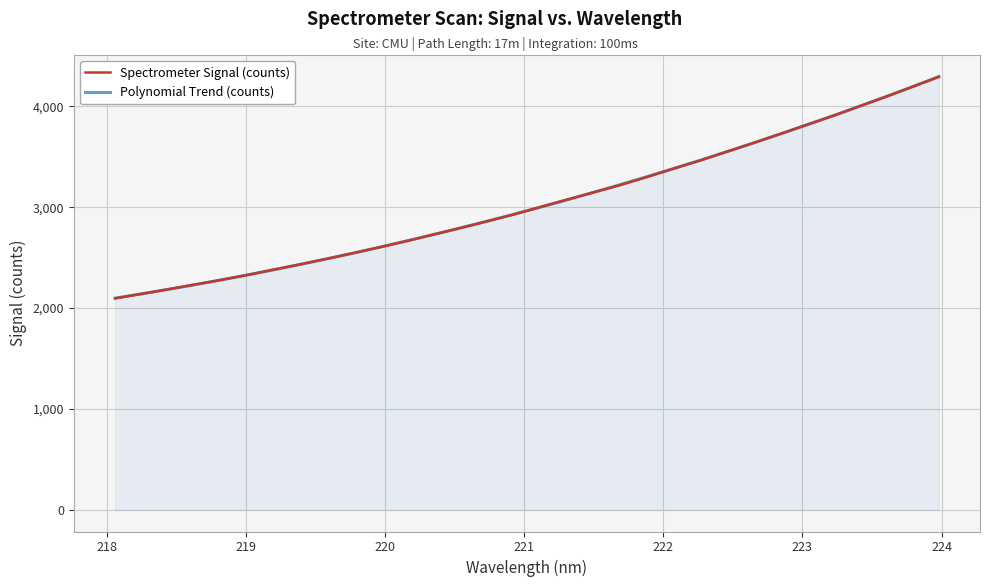

What is the difference between the values at 223.0264 and 219.9712?

1209.9